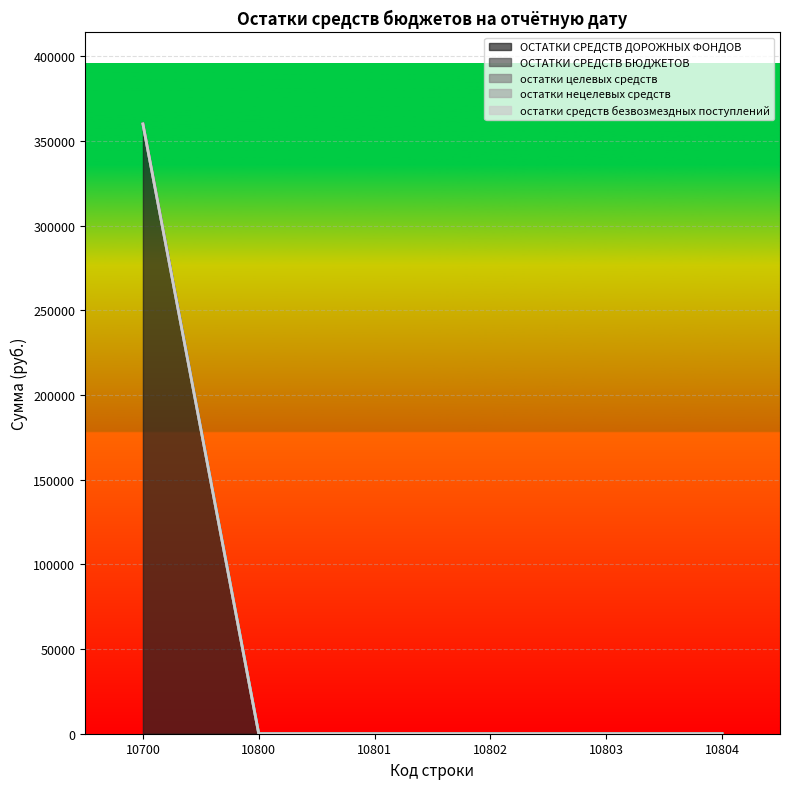

True or false: ОСТАТКИ СРЕДСТВ БЮДЖЕТОВ has more than 2 interior local peaks.

False